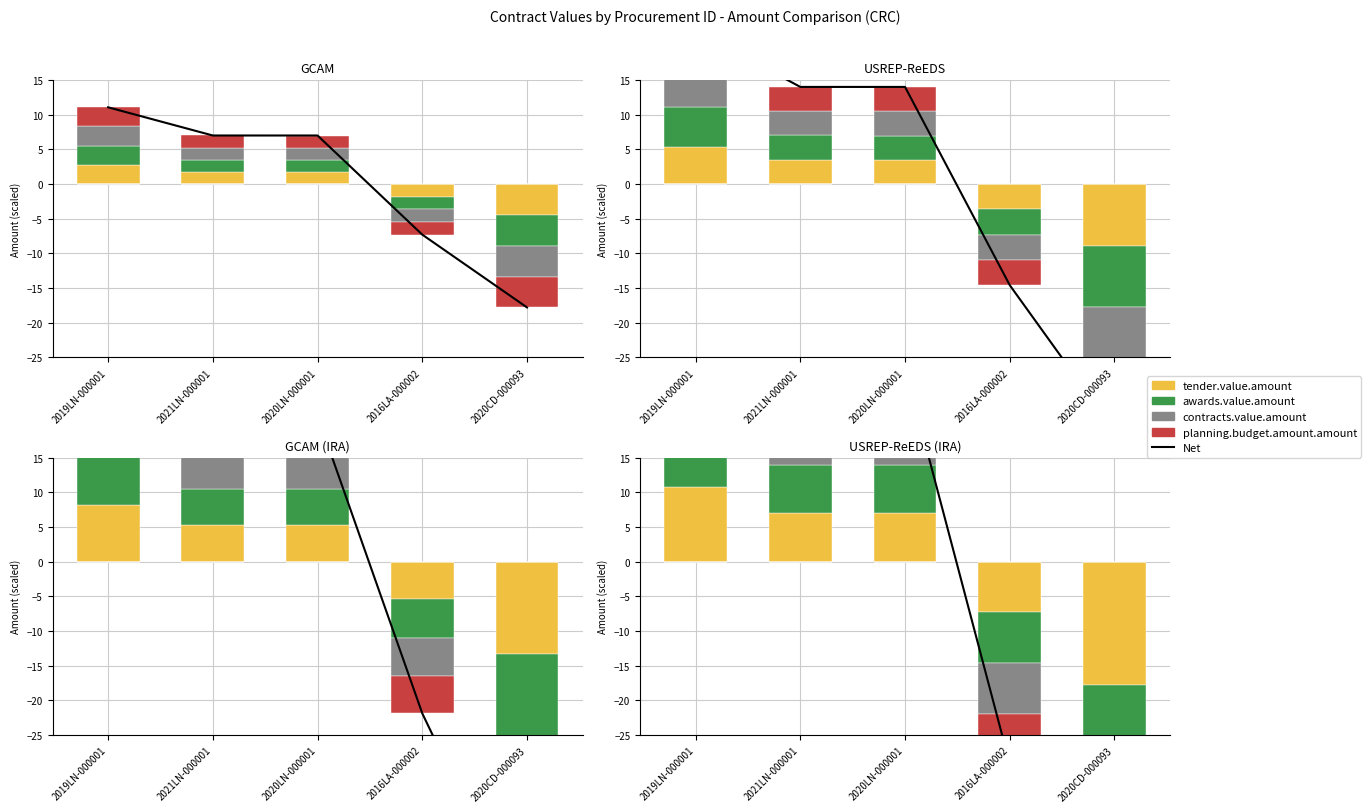

Where does the tender.value.amount series first go above 7?

2019LN-000001